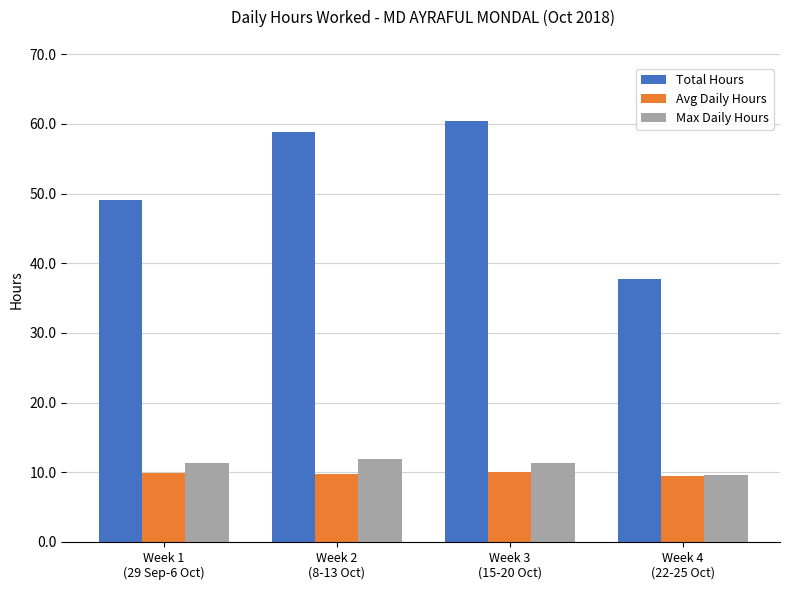

At how many categories does at least one series exceed 36?

4